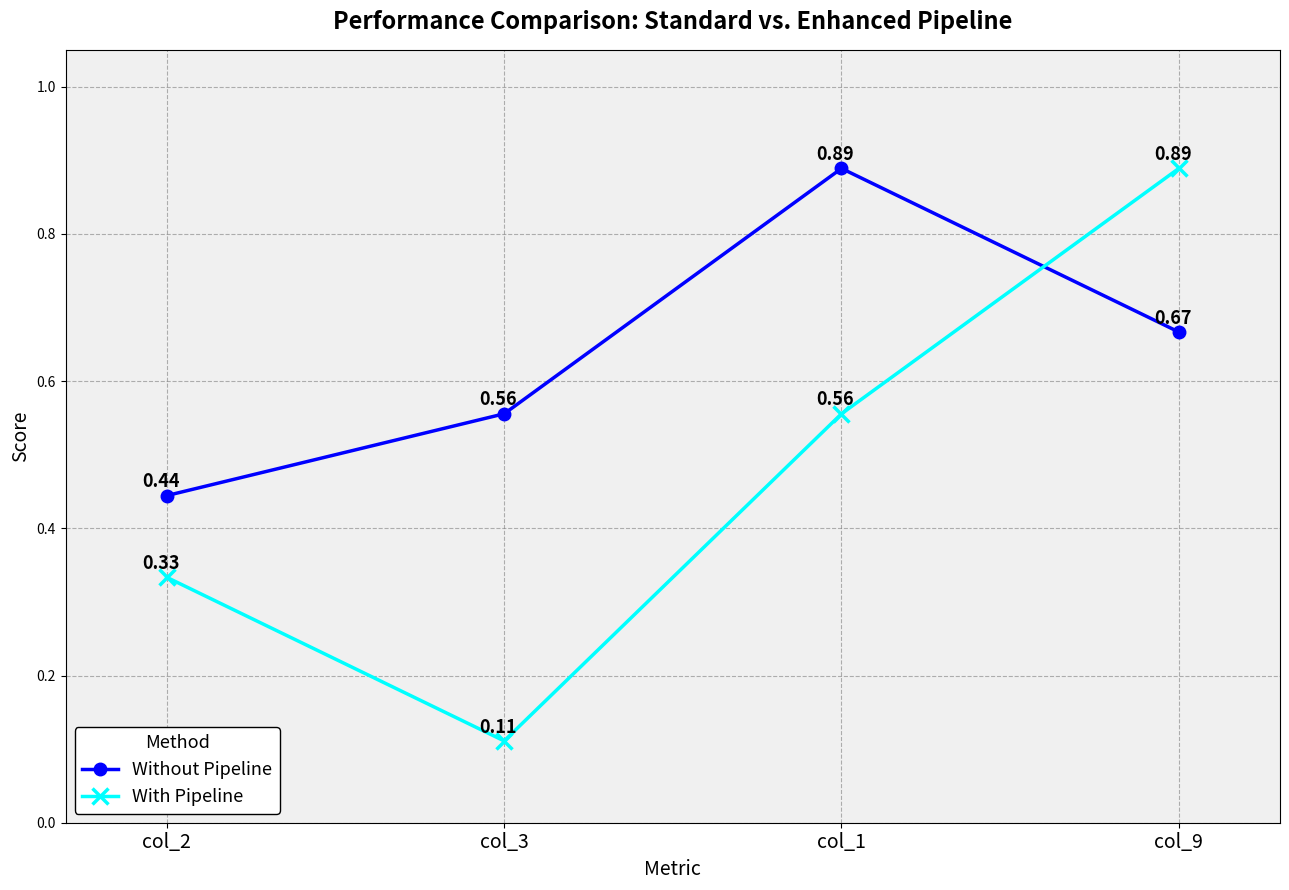

At how many categories does at least one series exceed 0?

4